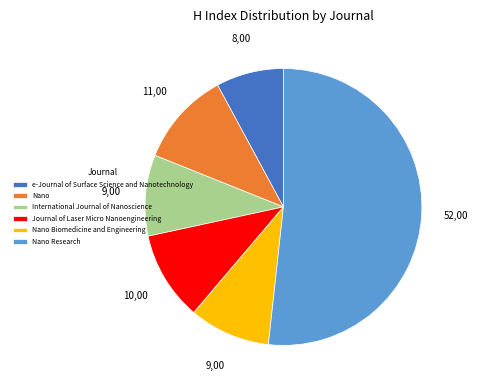

Count the number of slices in the pie.

6